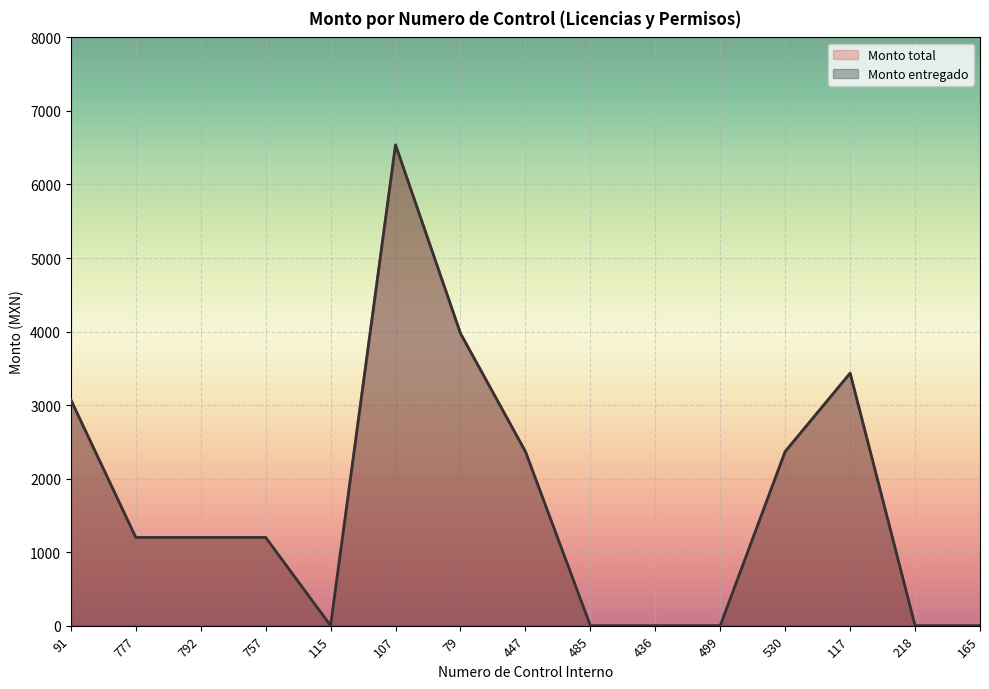

The value of Monto entregado at 757 is 1200.0. True or false?

True